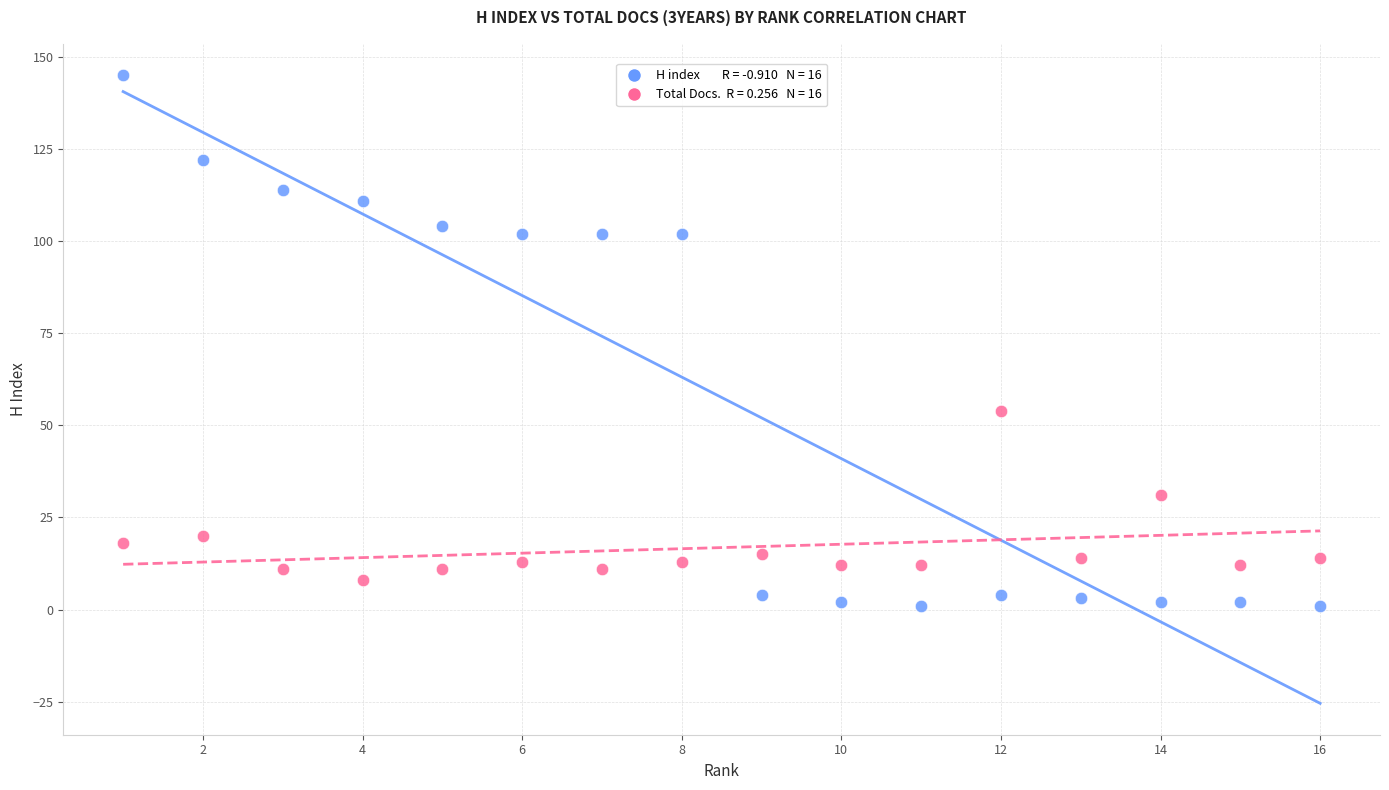

Across all data points, what is the range of X values (max minus min)?

15